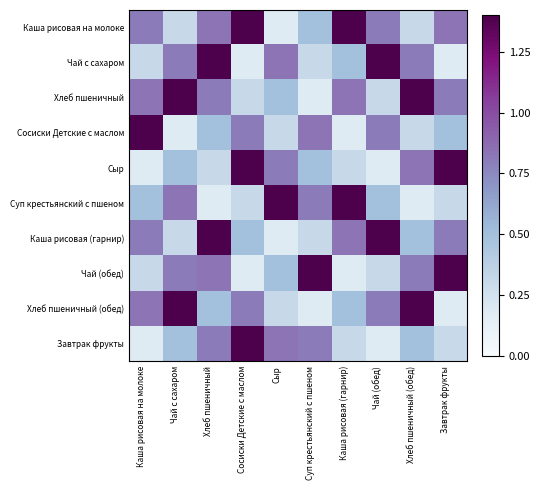

Which has a higher value, Хлеб пшеничный or Завтрак фрукты?

Хлеб пшеничный